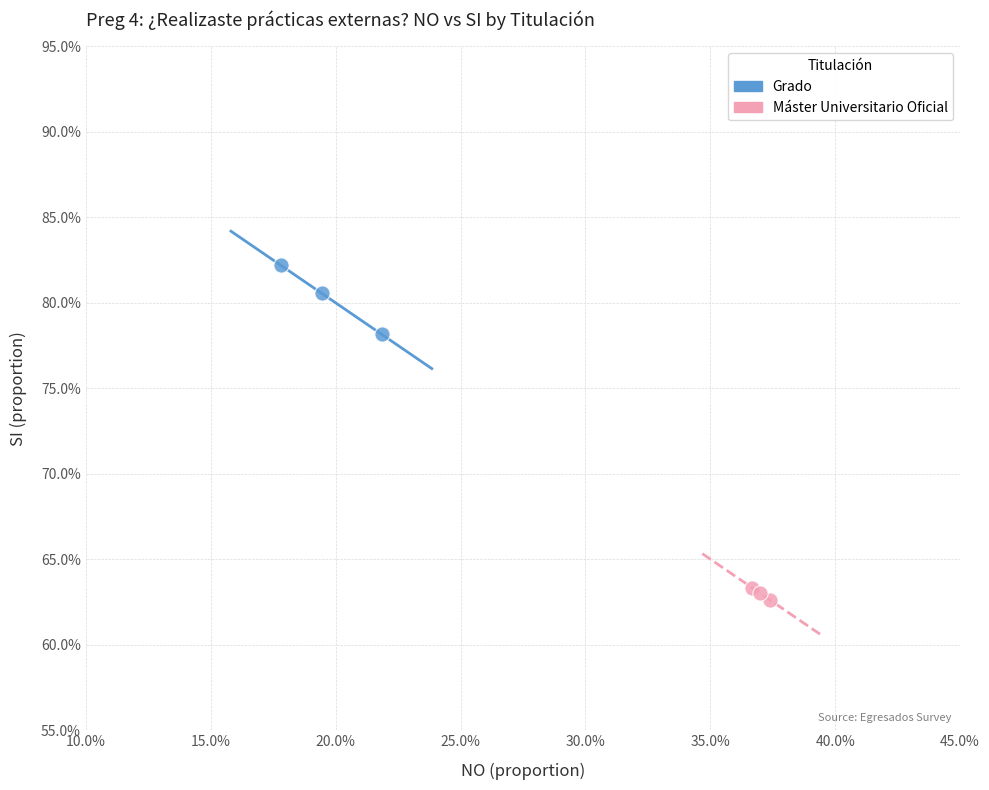

Which series has the widest spread of Y values?

Grado